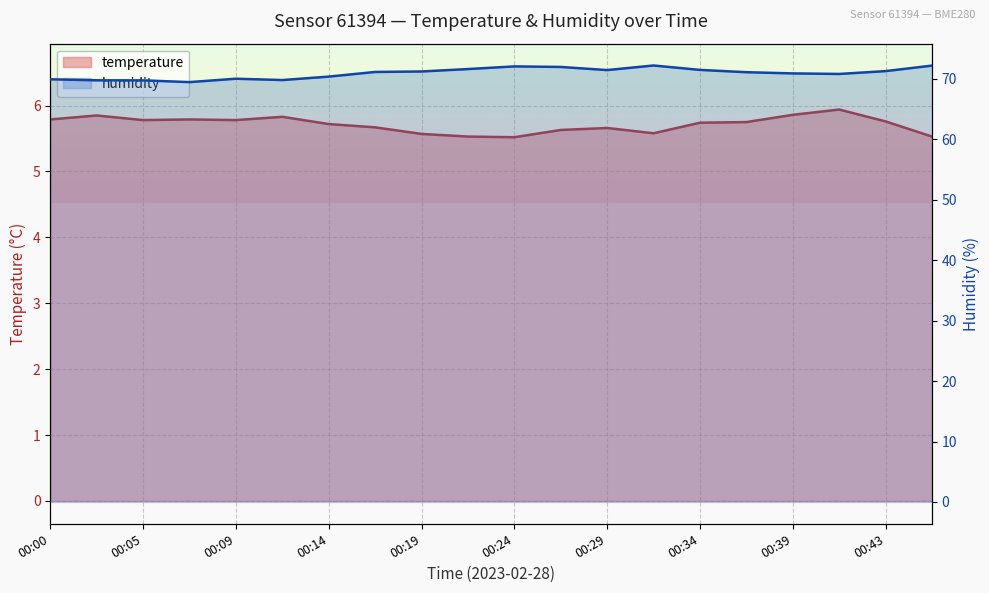

Which category has the highest value in the temperature series?

00:41